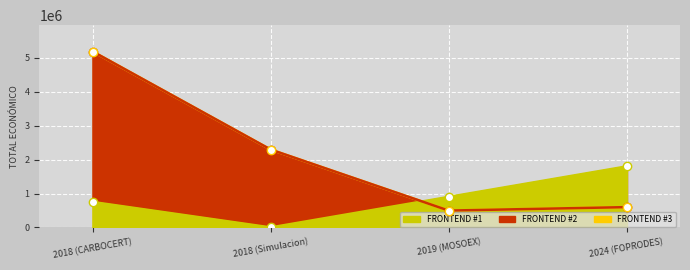

Rank the categories by value from highest to lowest.

2018 (CARBOCERT), 2018 (Simulacion), 2024 (FOPRODES), 2019 (MOSOEX)